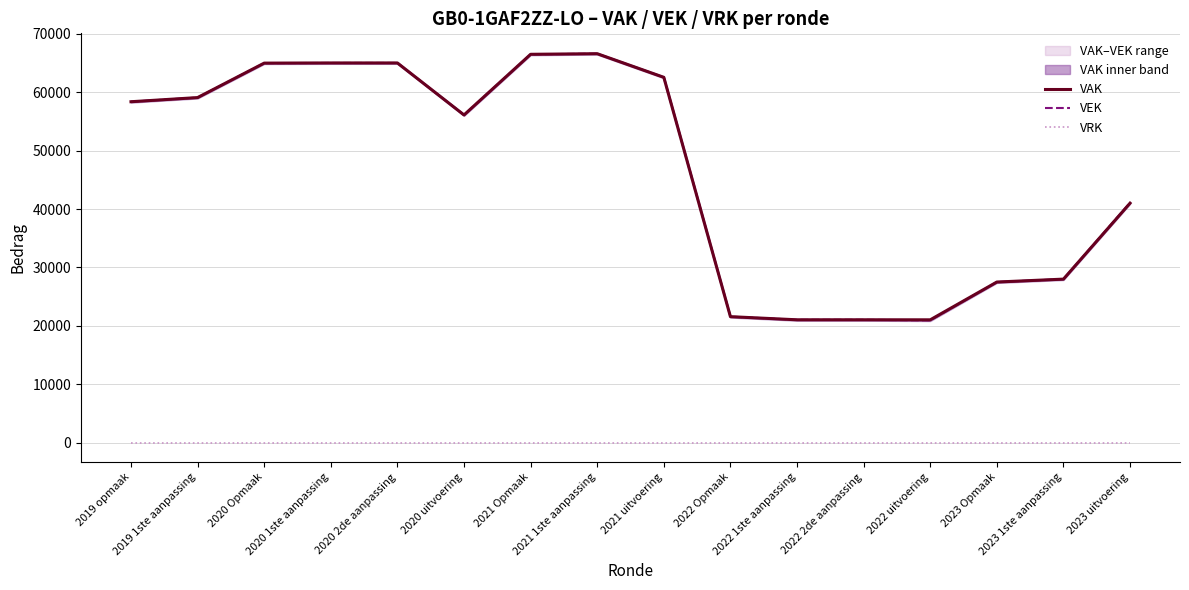

At which category does the chart reach its peak across all series?

2021 1ste aanpassing